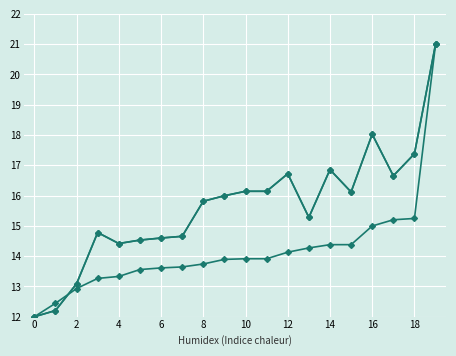

Does the chart have visible grid lines?

Yes